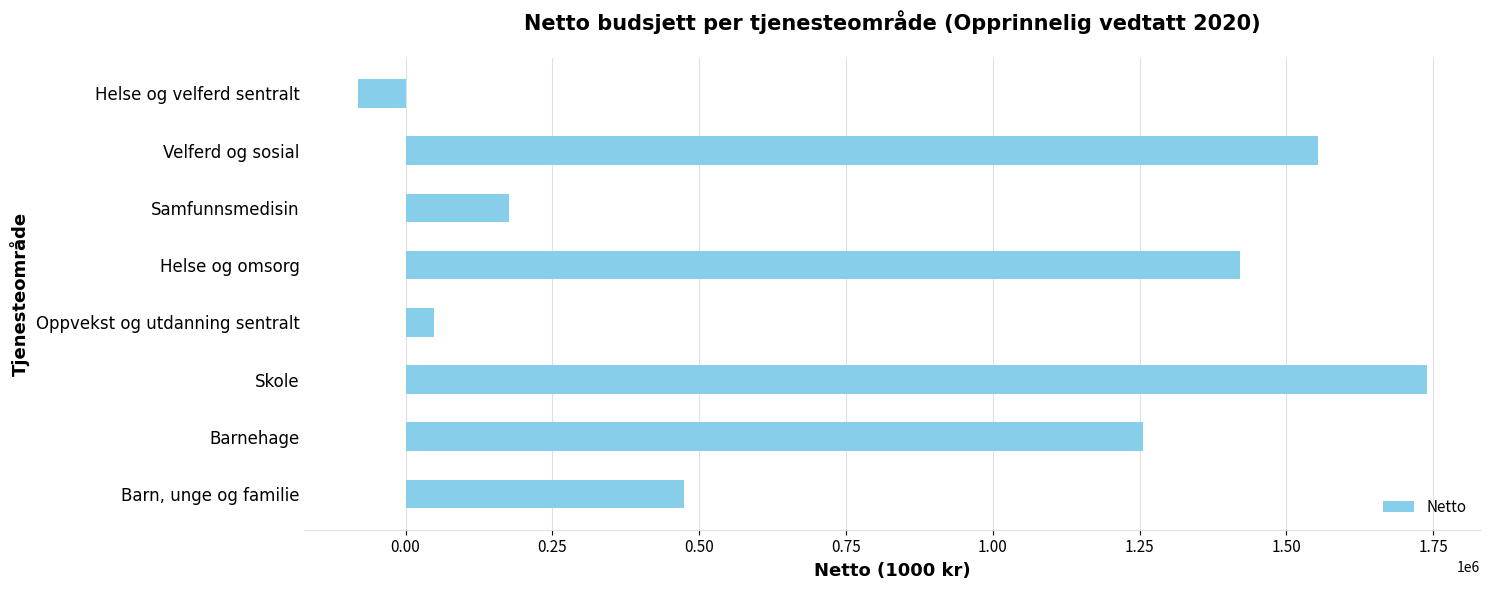

Rank the categories by value from lowest to highest.

Helse og velferd sentralt, Oppvekst og utdanning sentralt, Samfunnsmedisin, Barn, unge og familie, Barnehage, Helse og omsorg, Velferd og sosial, Skole